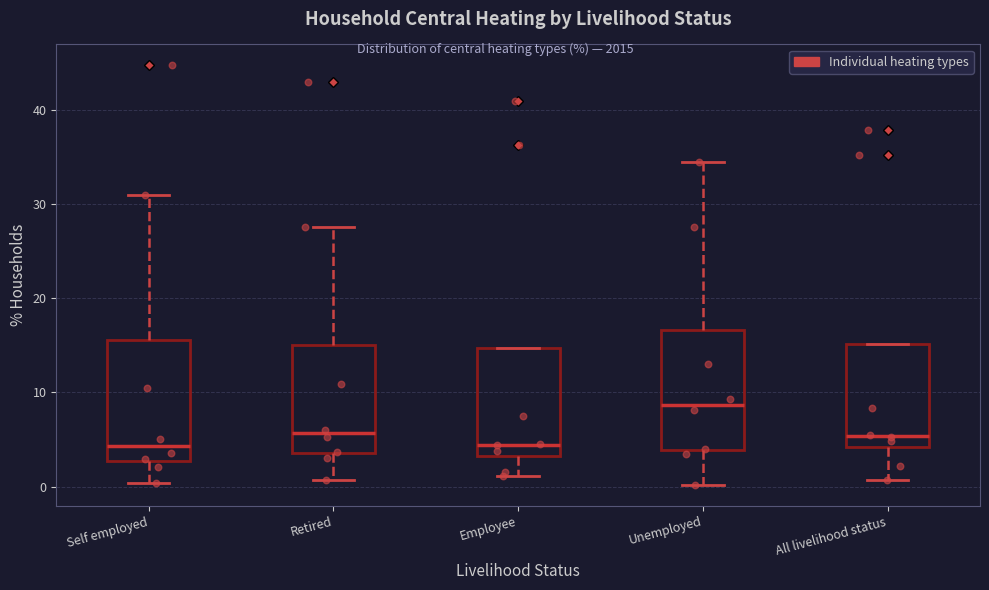

Where is the upper edge of the box for Unemployed on the y-axis? The values are not printed on the chart, so give them approximately, as read against the axis.

17